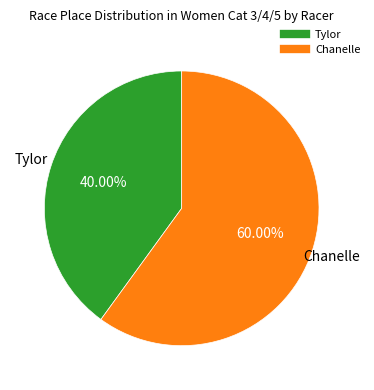

True or false: Tylor accounts for 40% of the total.

True